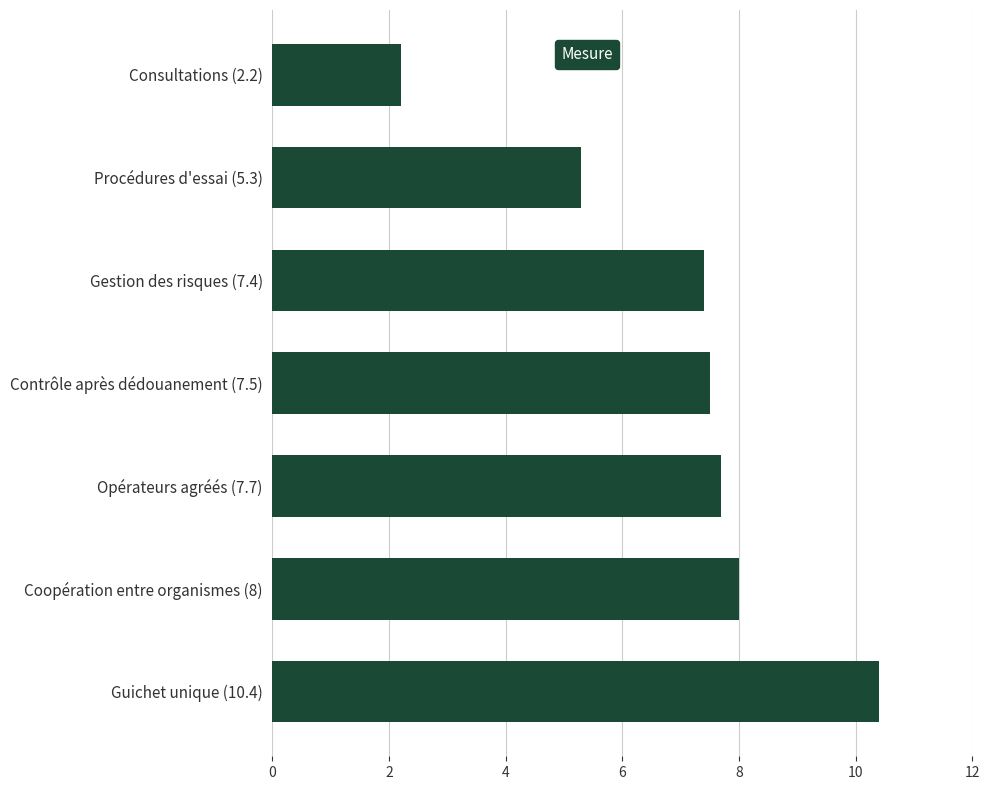

Rank the categories by value from lowest to highest.

Consultations (2.2), Procédures d'essai (5.3), Gestion des risques (7.4), Contrôle après dédouanement (7.5), Opérateurs agréés (7.7), Coopération entre organismes (8), Guichet unique (10.4)